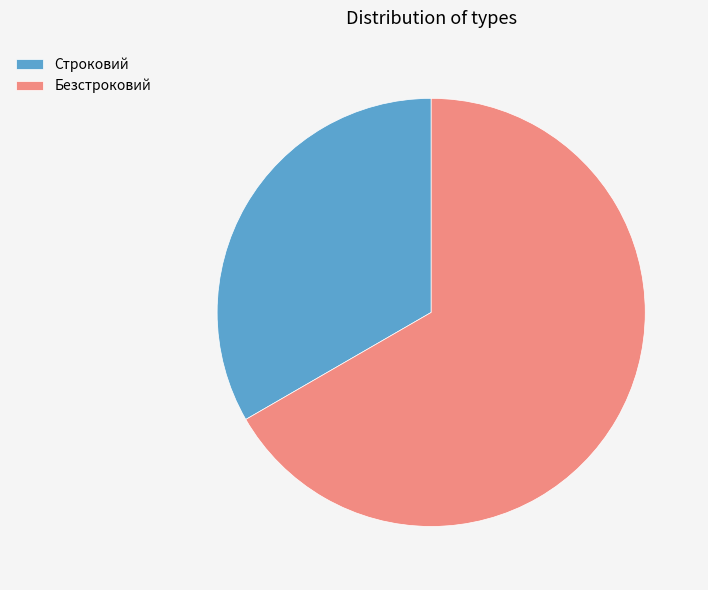

Which category has the smallest portion of the pie?

Строковий